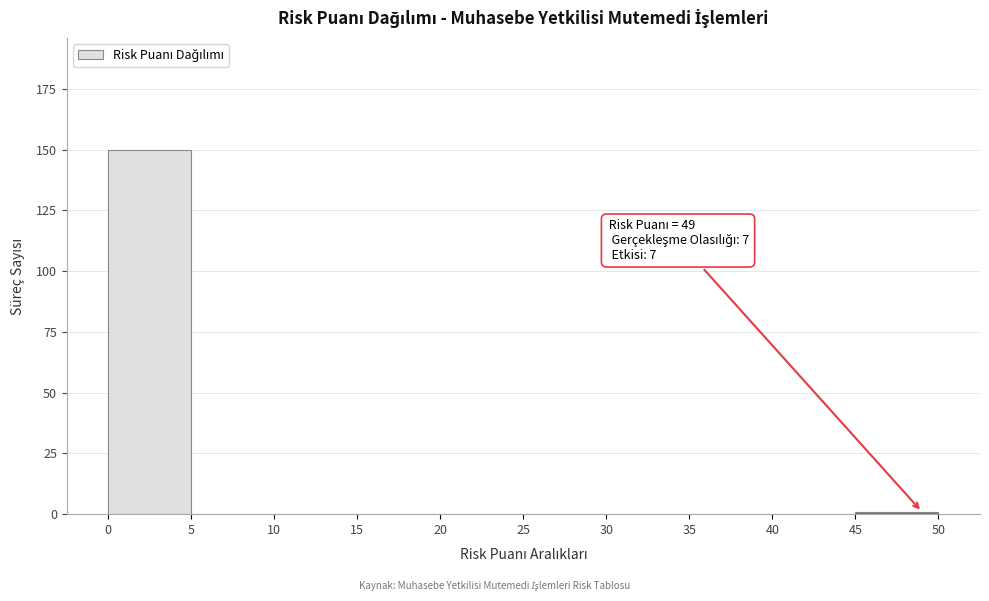

Over which range of the x-axis is the bar tallest?

0 to 5